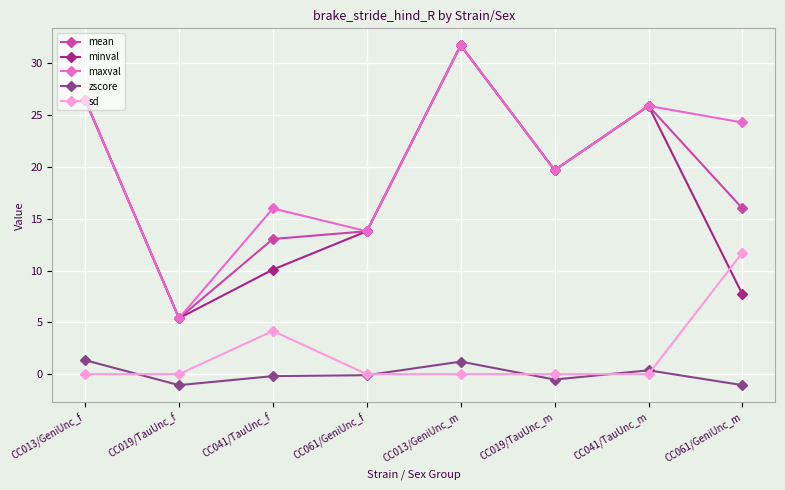

What is the value of the zscore point at the 3rd from the left?

-0.2